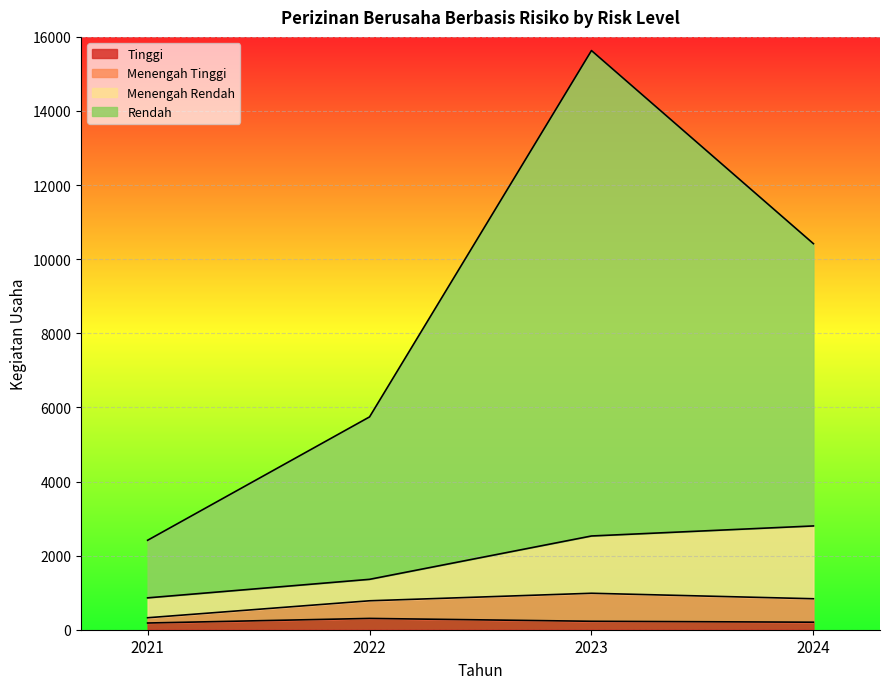

Does the chart display data point markers on the line(s)?

No